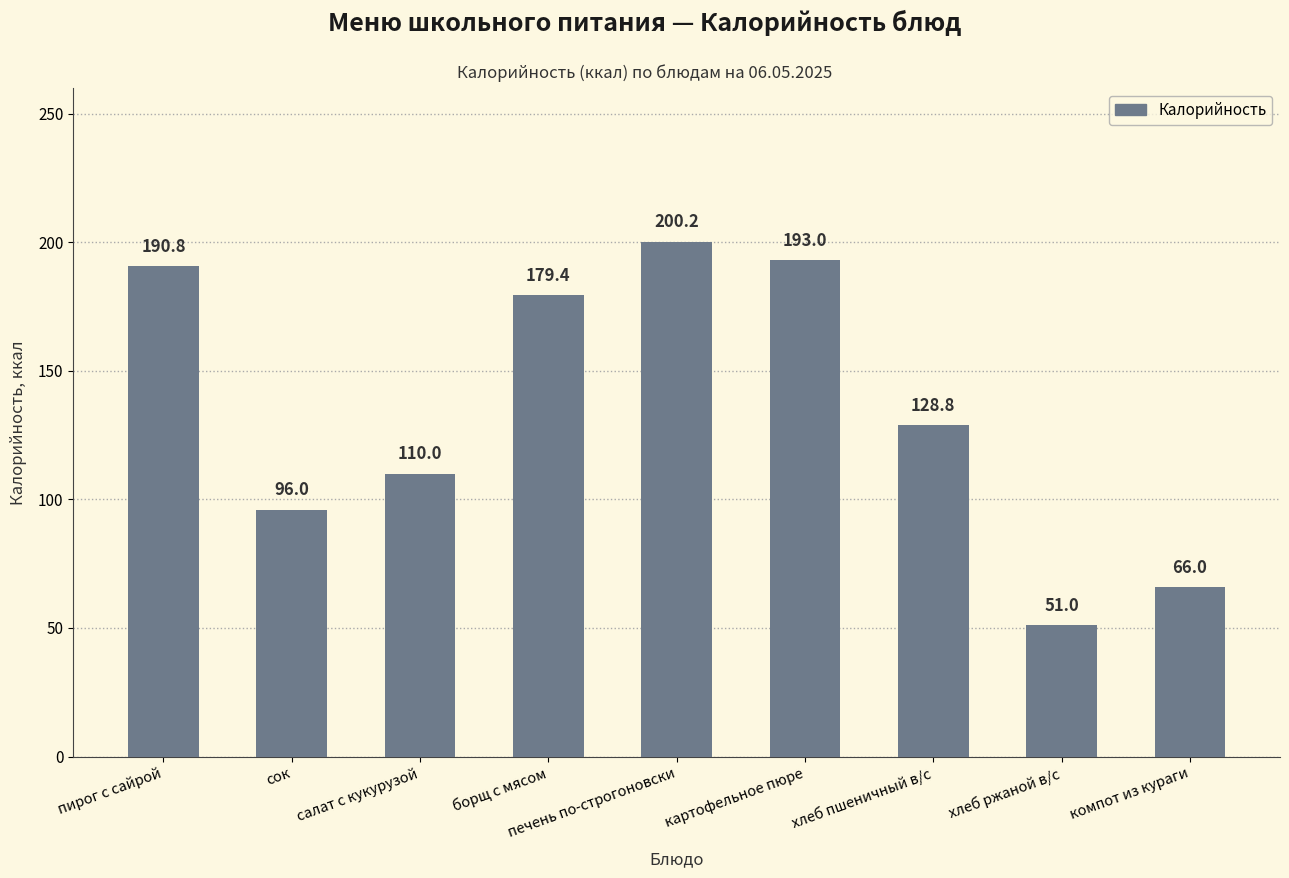

What is the ratio of the value at пирог с сайрой to the value at картофельное пюре?

1.0